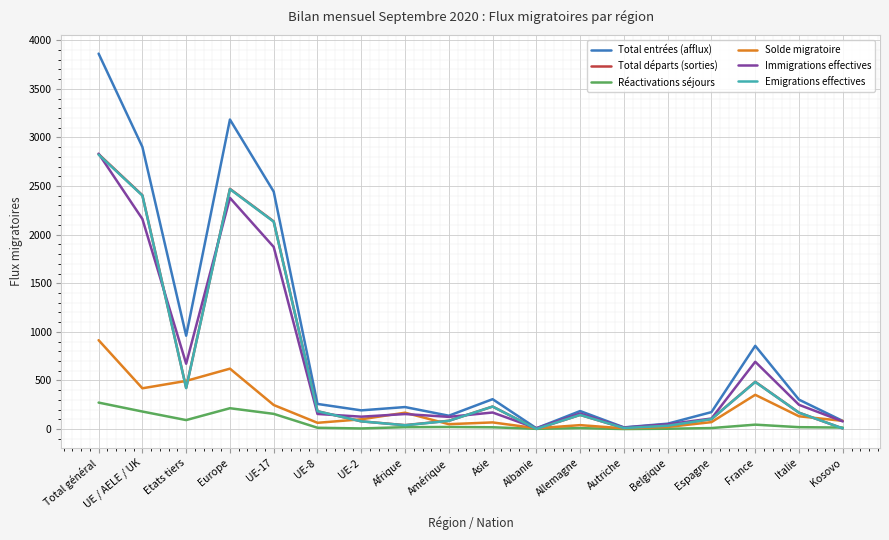

Is it true that Immigrations effectives equals 3891 at Total général?

False